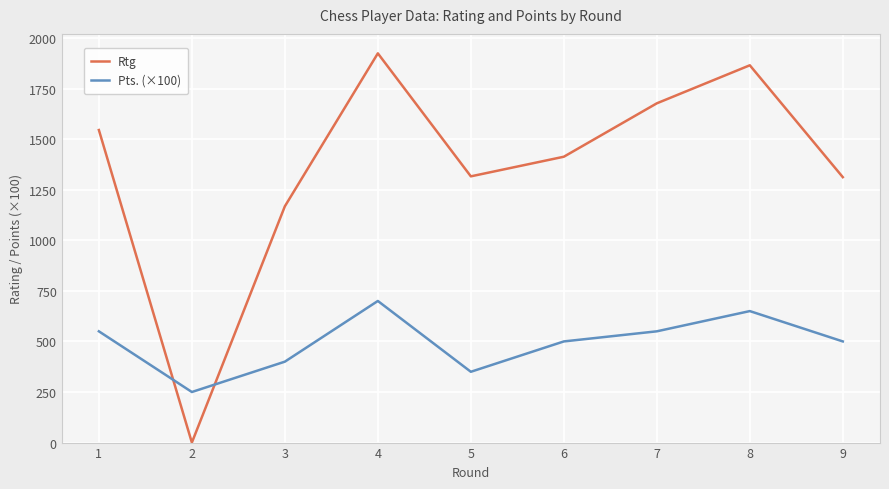

Is the value of Rtg at 6 greater than the value of Pts. (×100) at 4?

Yes